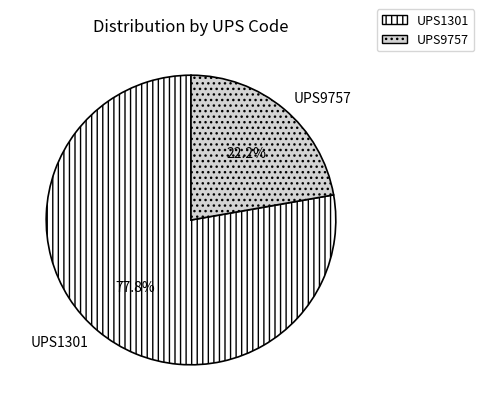

Rank the categories by value from highest to lowest.

UPS1301, UPS9757